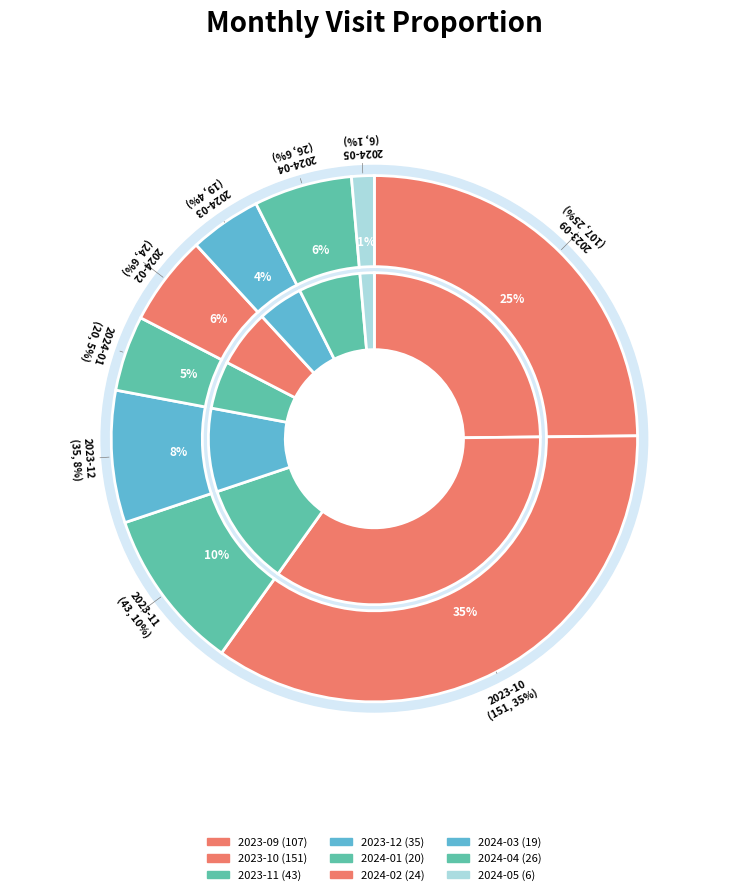

True or false: 2023-09 accounts for 25% of the total.

True